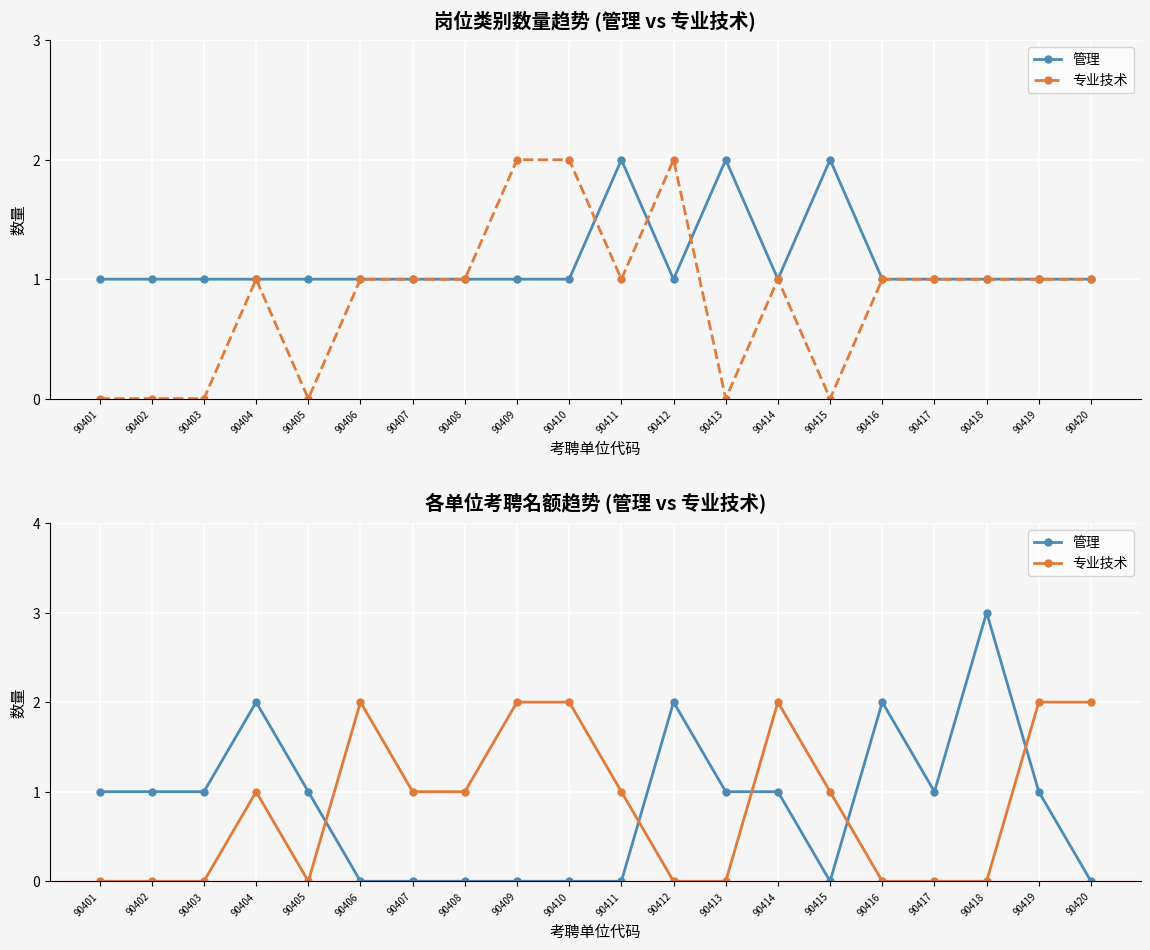

Where do 管理 and 专业技术 first cross each other?

90405 and 90406